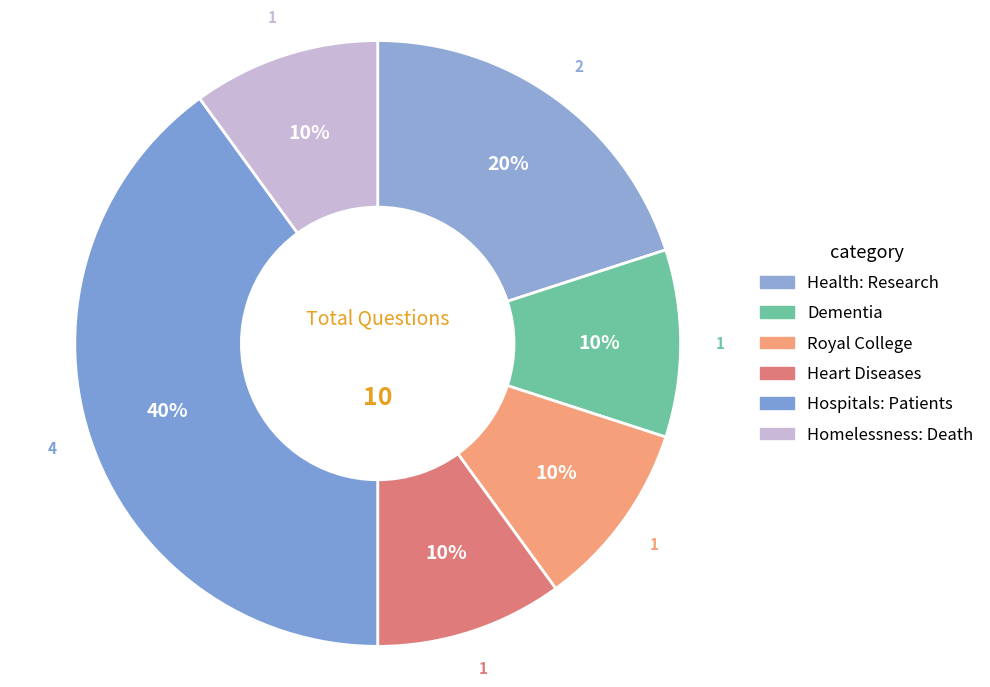

Count the number of slices in the pie.

6